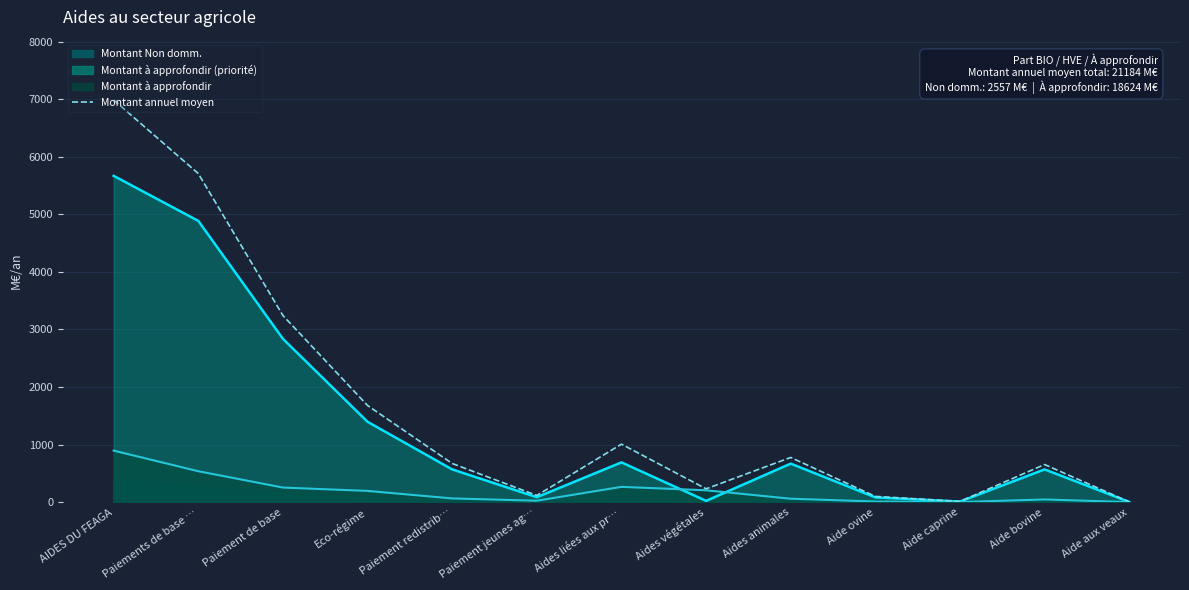

True or false: the data has more than 1 interior local peaks.

True